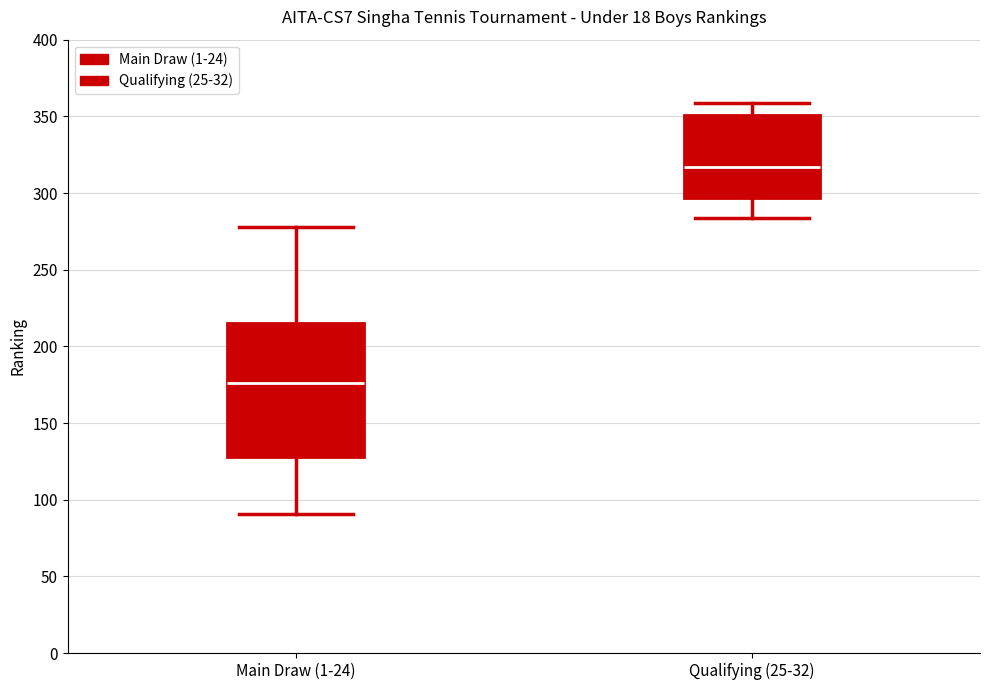

Which box has the lowest median line?

Main Draw (1-24)